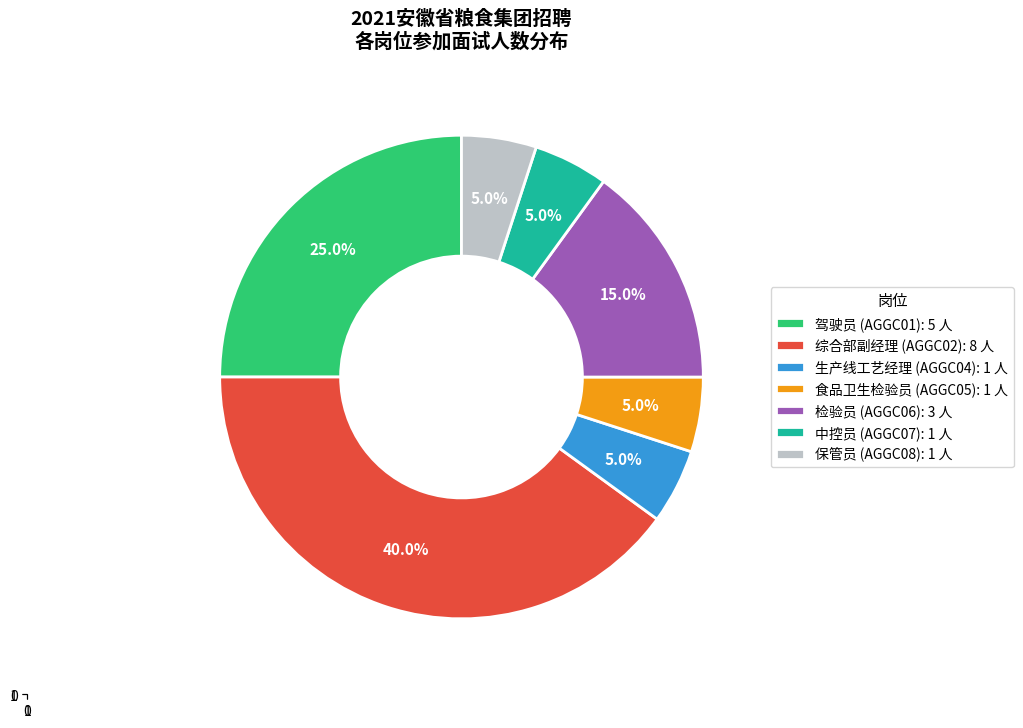

True or false: 生产线工艺经理 (AGGC04) accounts for 5% of the total.

True